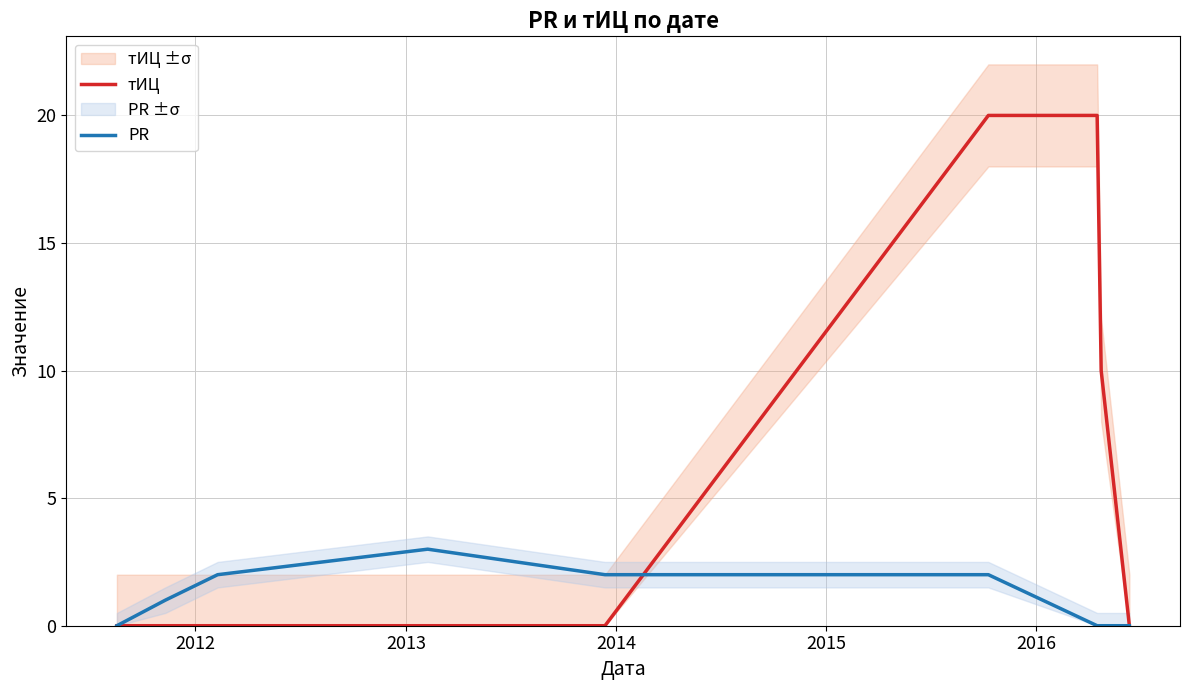

Which label corresponds to the largest value in the chart?

2016